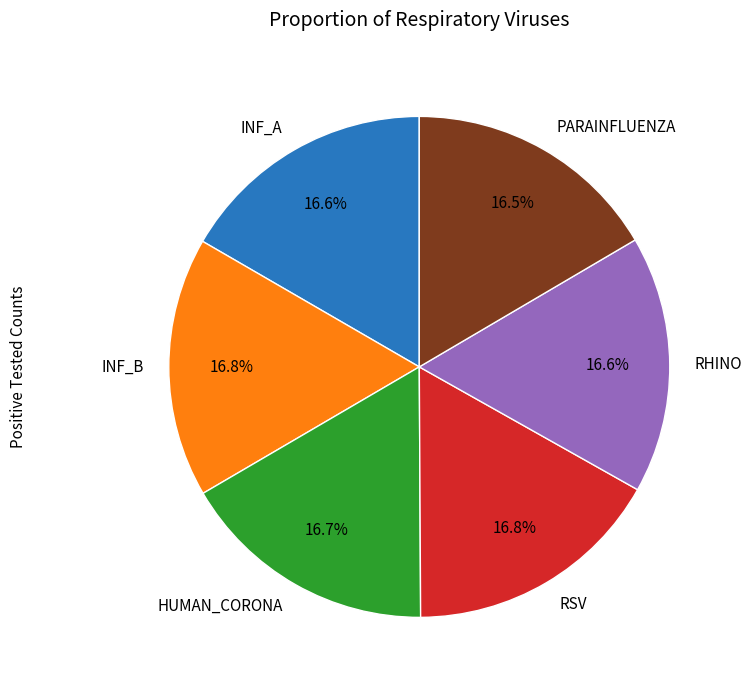

Is RSV the majority of the pie?

No